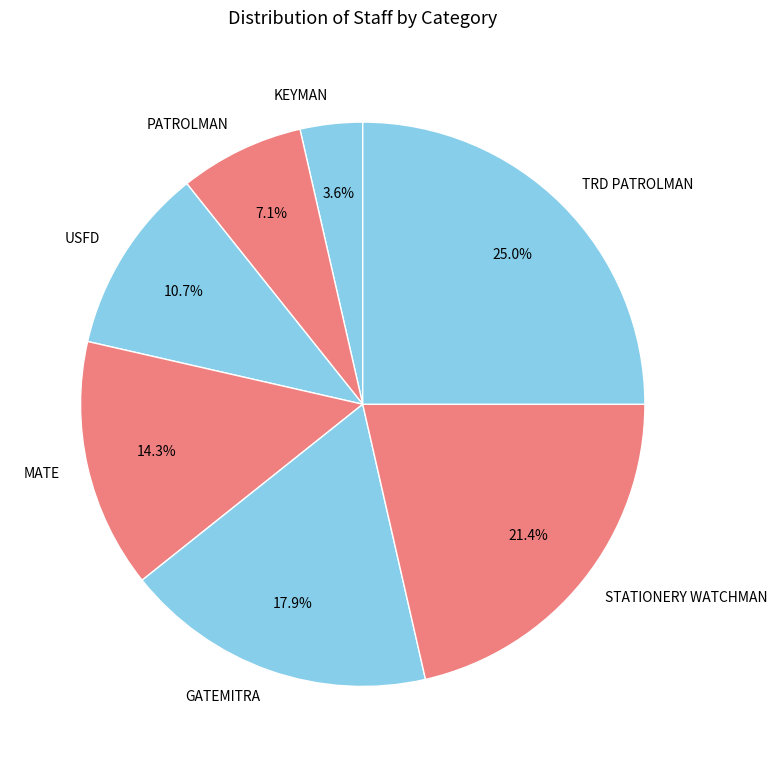

To the nearest percent, what is the difference between the PATROLMAN and USFD slice percentages?

4%